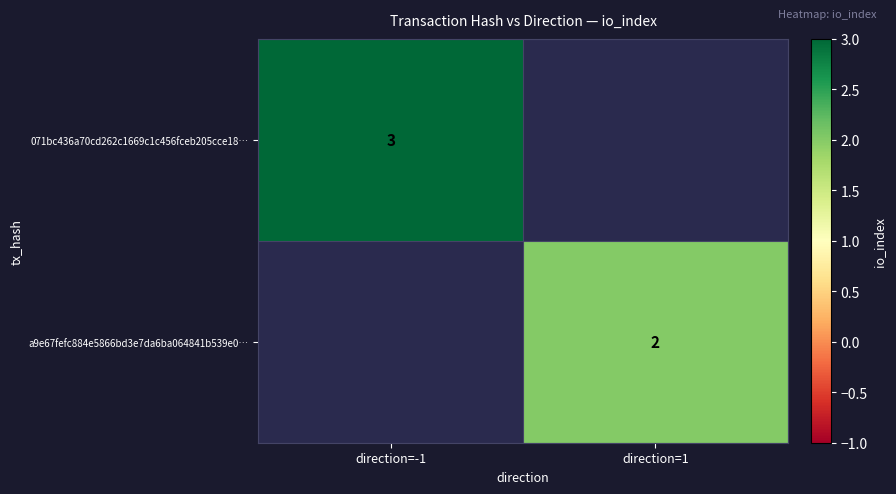

What is the maximum value shown in the chart?

3.0